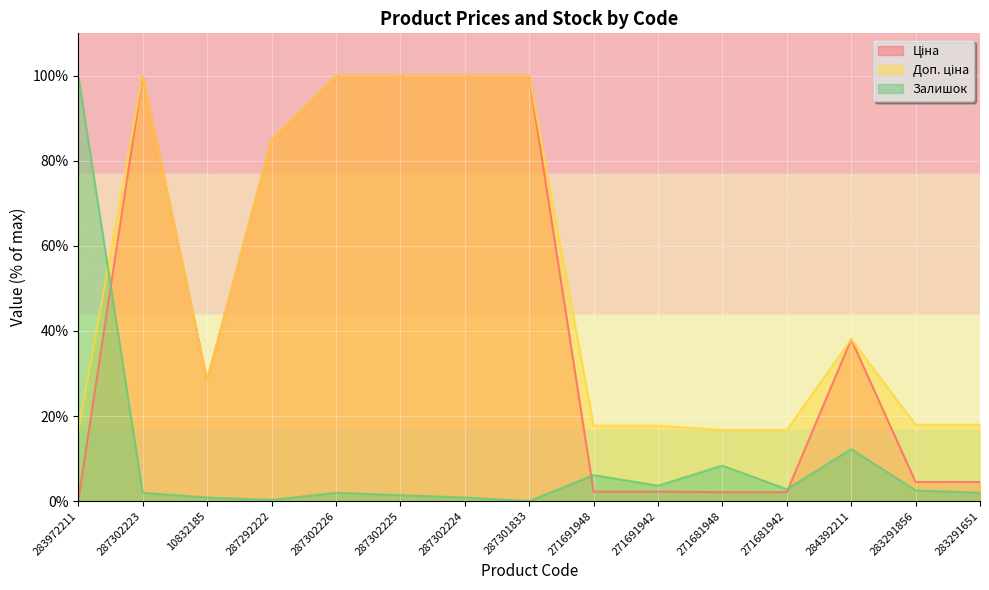

Which series has the largest total across all categories?

Доп. ціна